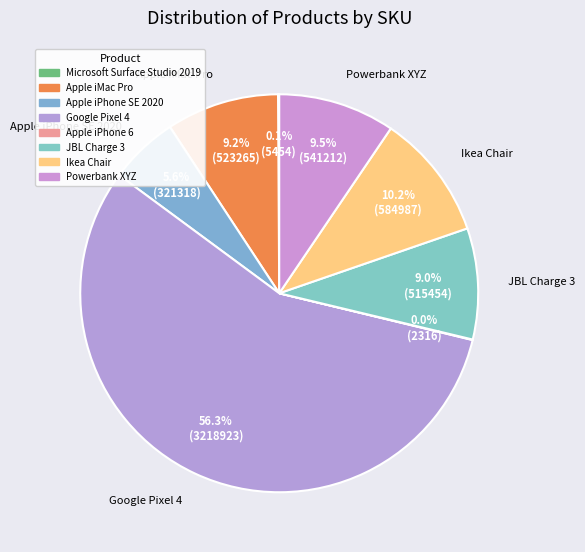

Is there any slice that represents more than half of the pie?

Yes